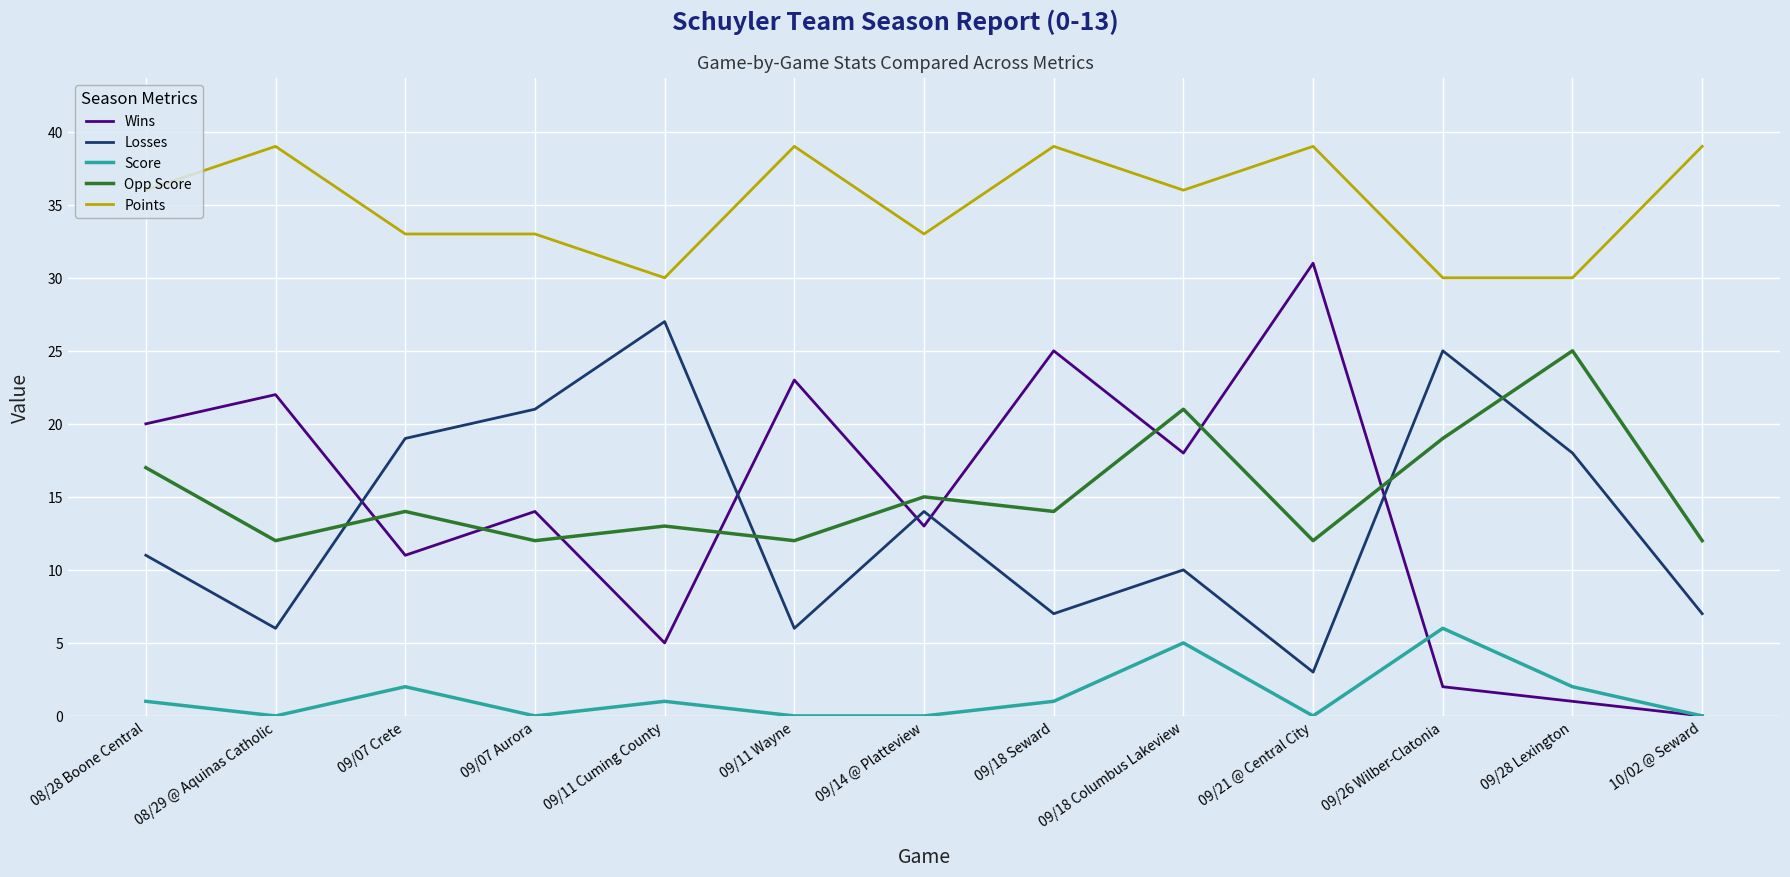

In Wins, how many points are higher than both neighbors (excluding endpoints)?

5